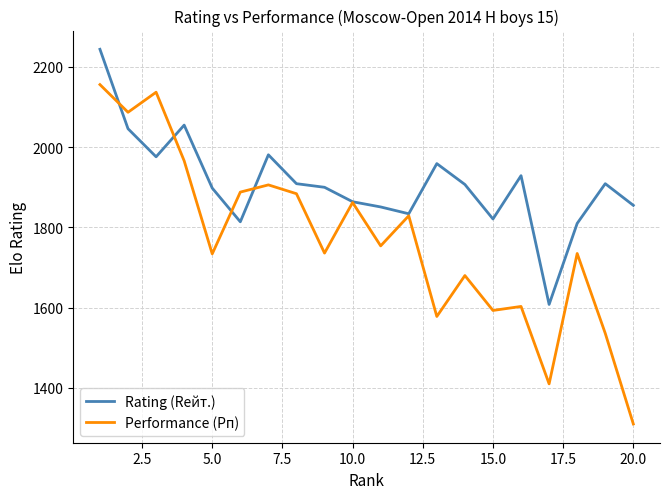

Which series has the largest range (max minus min)?

Performance (Рп)